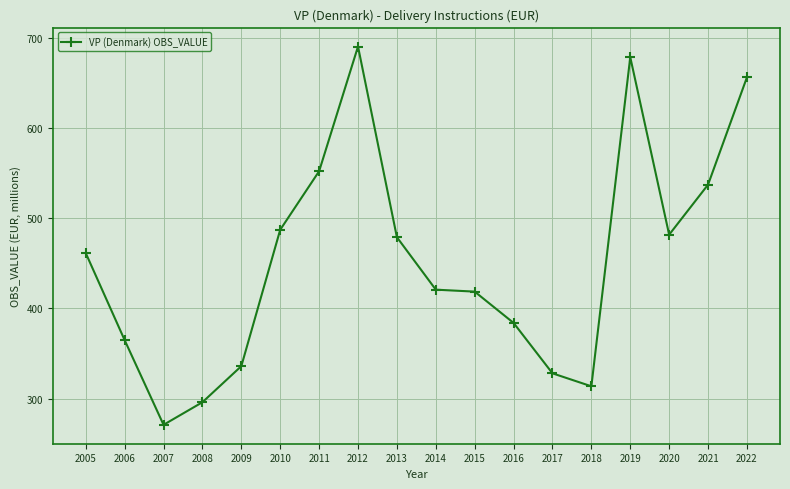

The value at 2007 is 271.0. True or false?

True